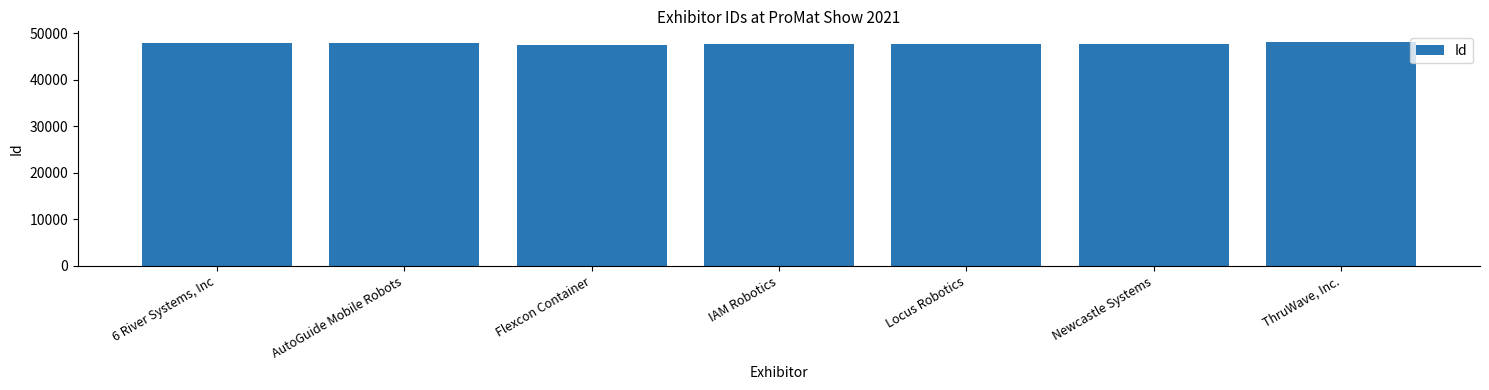

What is the average value?

47774